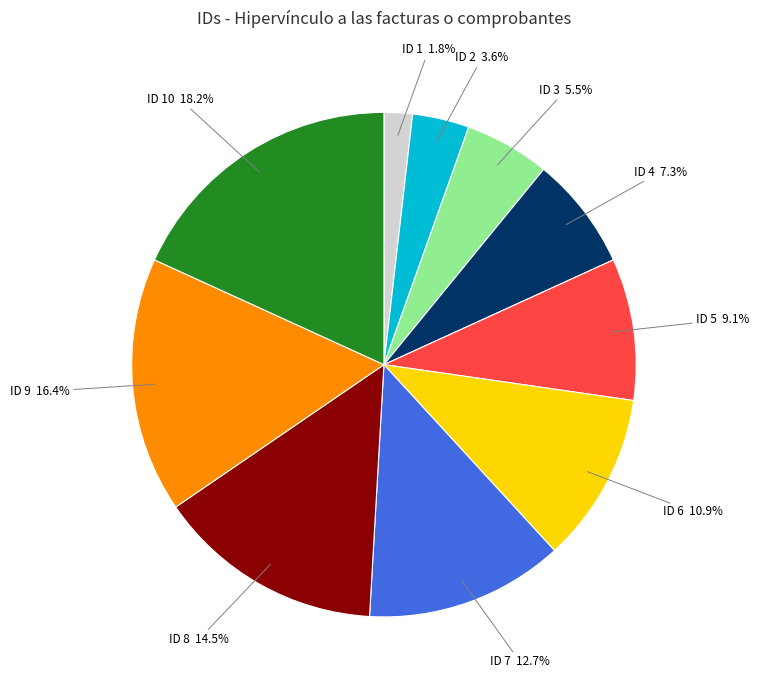

Count the number of slices in the pie.

10